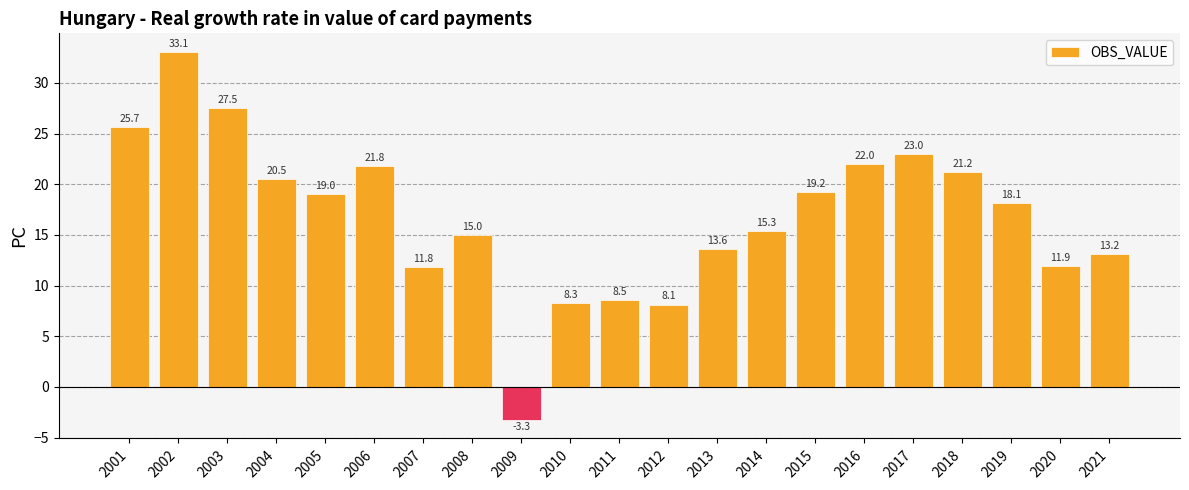

Which category has the lowest value across all series?

2009